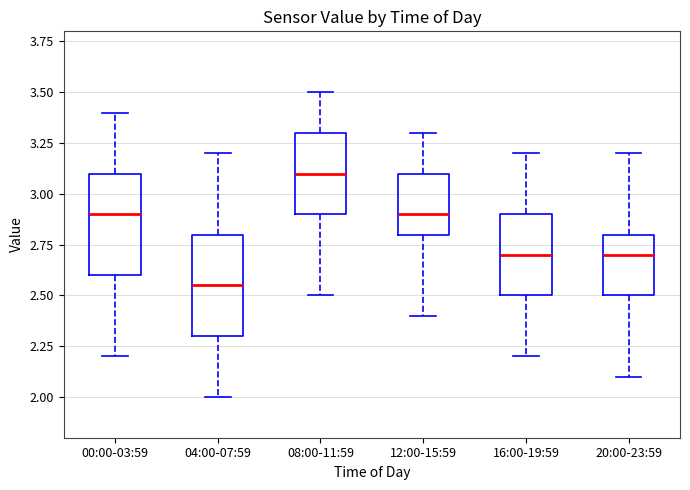

Reading left to right, transcribe this box plot: for each box, give where its median line is, the range the box spans, and where its two whiskers end, as read against the y-axis. The values are not printed on the chart, so give them approximately, as read against the axis.

00:00-03:59: median 2.90, box 2.60 to 3.10, whiskers 2.20 to 3.40
04:00-07:59: median 2.55, box 2.30 to 2.80, whiskers 2.00 to 3.20
08:00-11:59: median 3.10, box 2.90 to 3.30, whiskers 2.50 to 3.50
12:00-15:59: median 2.90, box 2.80 to 3.10, whiskers 2.40 to 3.30
16:00-19:59: median 2.70, box 2.50 to 2.90, whiskers 2.20 to 3.20
20:00-23:59: median 2.70, box 2.50 to 2.80, whiskers 2.10 to 3.20